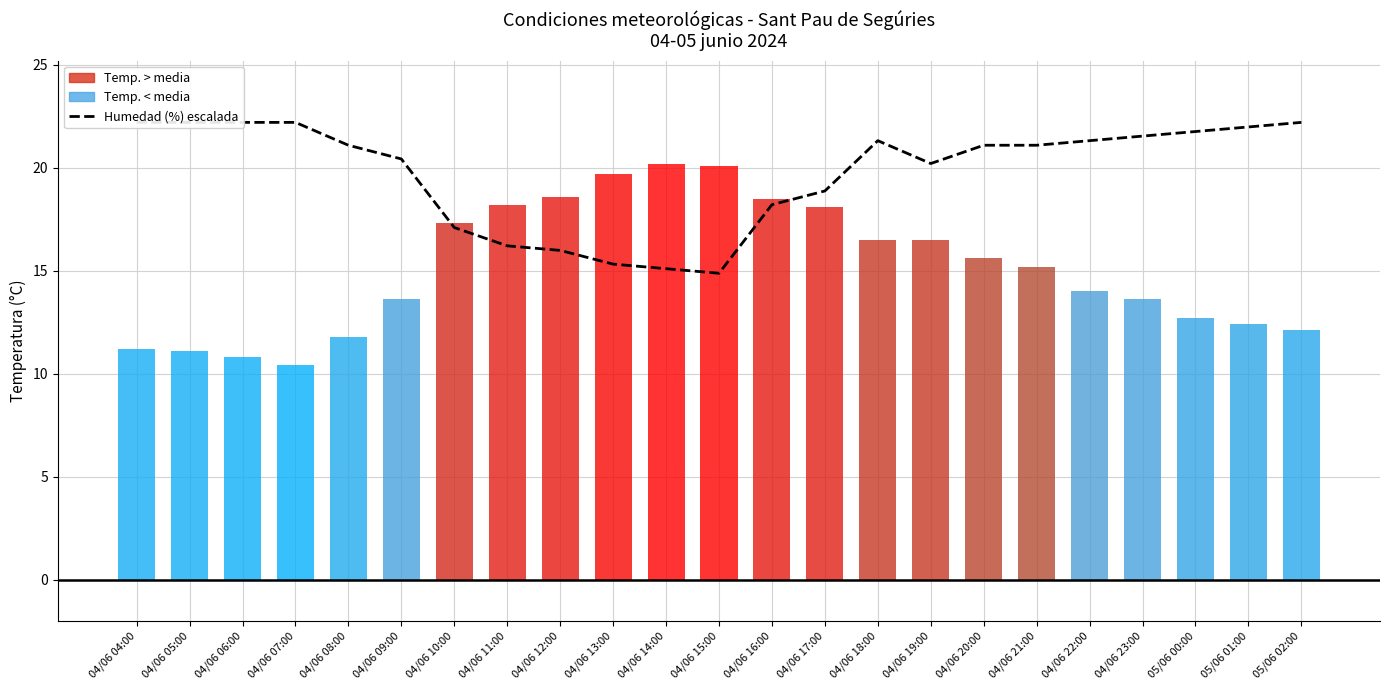

What is the spread (max minus min) of values at 04/06 05:00?

11.1